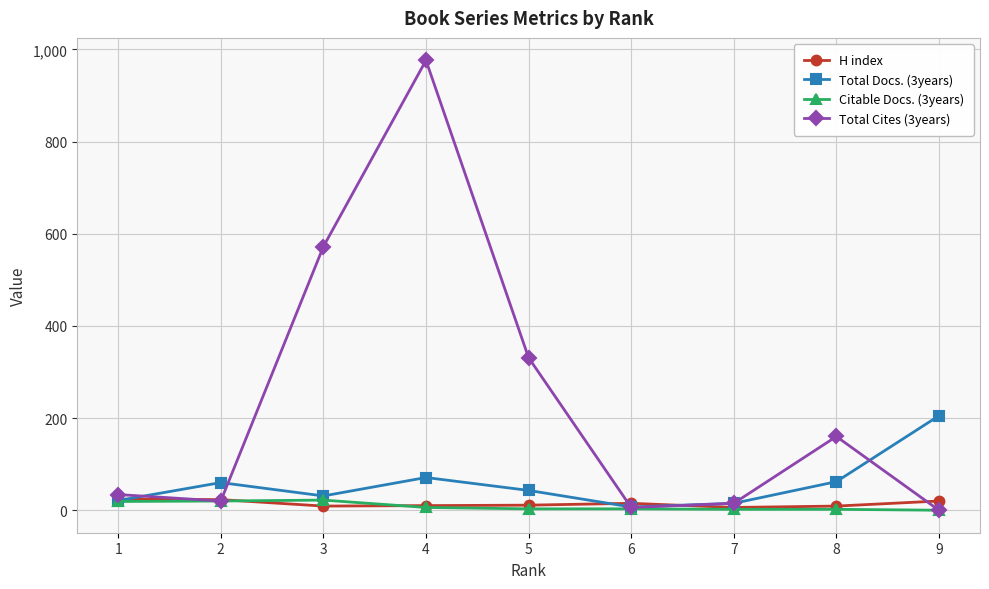

What is the maximum value for H index?

24